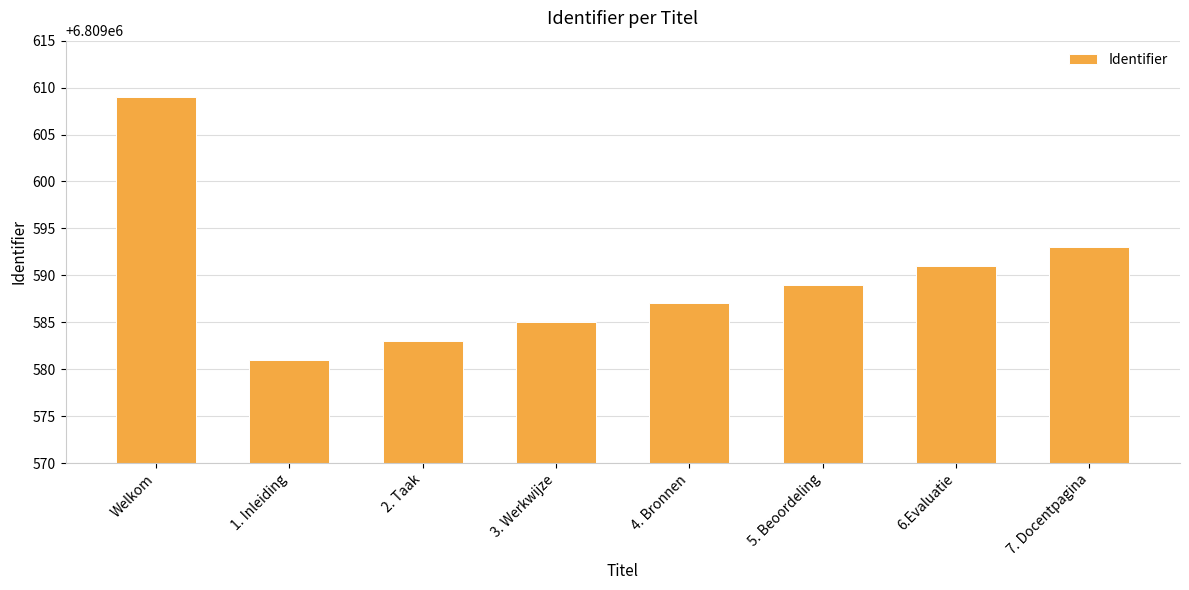

Where does the data first go above 6809589?

Welkom